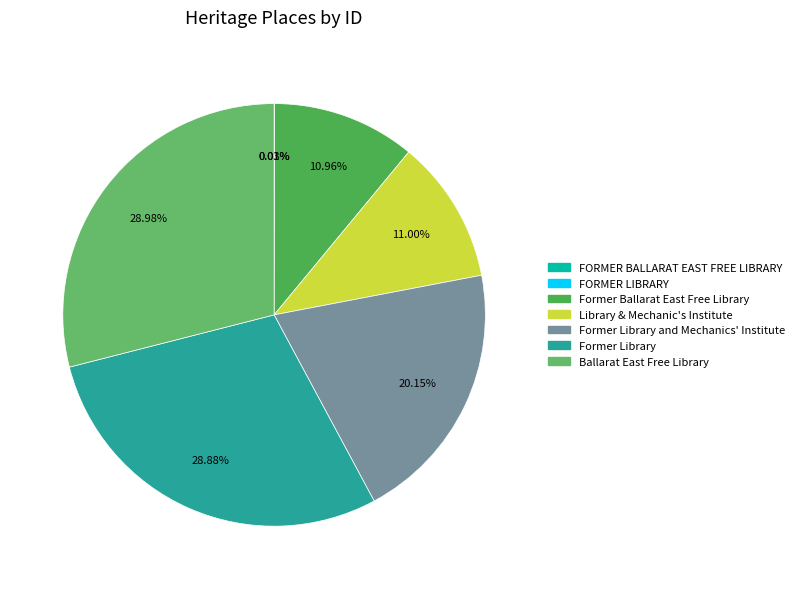

Rank the categories by value from lowest to highest.

FORMER BALLARAT EAST FREE LIBRARY, FORMER LIBRARY, Former Ballarat East Free Library, Library & Mechanic's Institute, Former Library and Mechanics' Institute, Former Library, Ballarat East Free Library